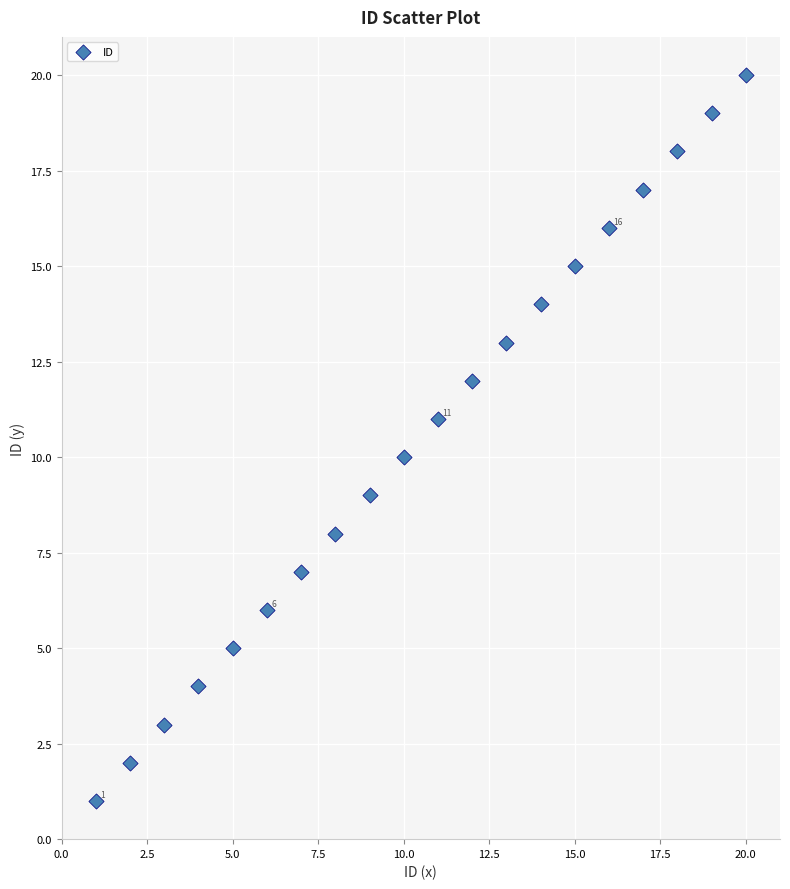

What is the range of Y values (max minus min)?

19